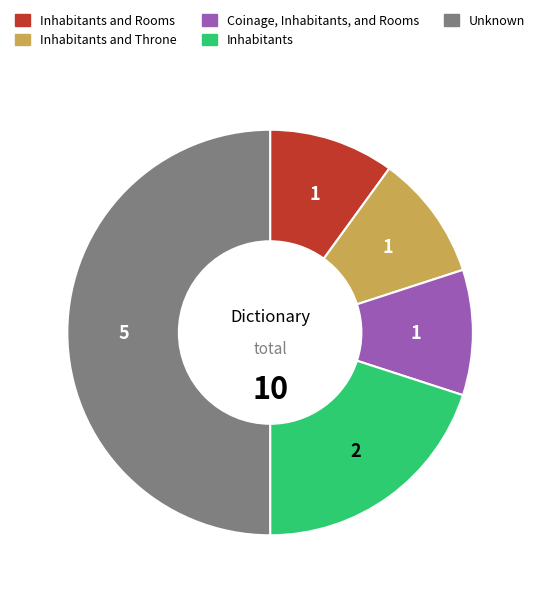

Which slice is the largest?

Unknown